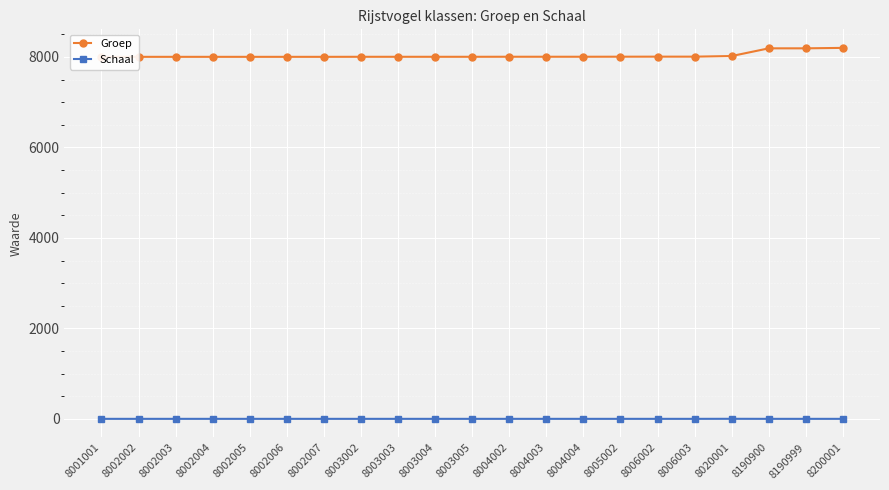

What is the sum of all Schaal values?

22